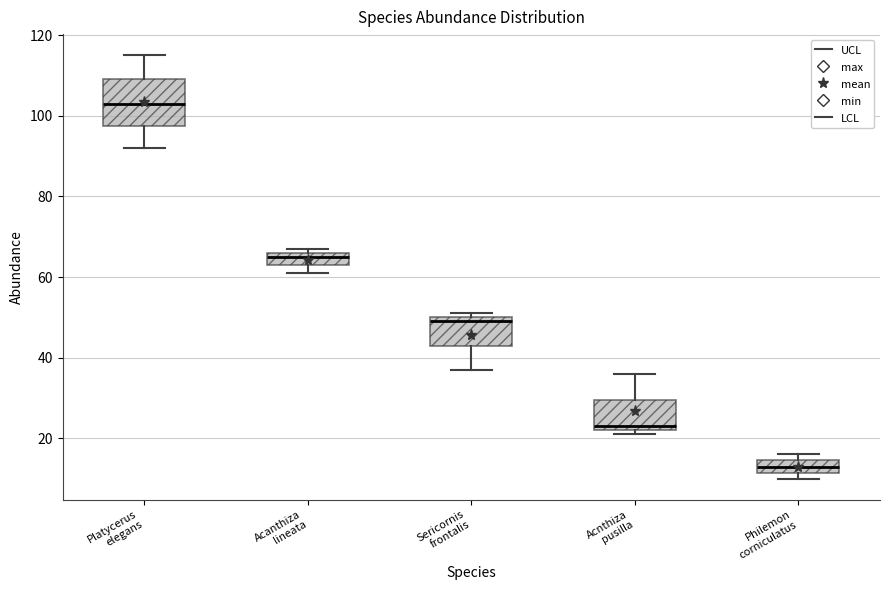

Reading left to right, transcribe this box plot: for each box, give where its median line is, the range the box spans, and where its two whiskers end, as read against the y-axis. The values are not printed on the chart, so give them approximately, as read against the axis.

Platycerus elegans: median 104, box 98 to 110, whiskers 92 to 116
Acanthiza lineata: median 66 (just below the box's upper edge), box 64 to 66, whiskers 62 to 68
Sericornis frontalis: median 50 (just below the box's upper edge), box 44 to 50, whiskers 38 to 52
Acnthiza pusilla: median 24, box 22 to 30, whiskers 22 (just below the box's lower edge) to 36
Philemon corniculatus: median 14 (inside the box), box 12 to 14, whiskers 10 to 16